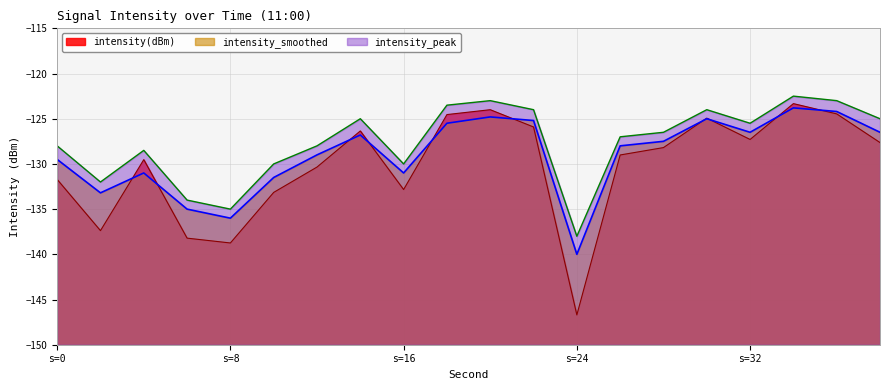

At which category is the sum across all series the highest?

34